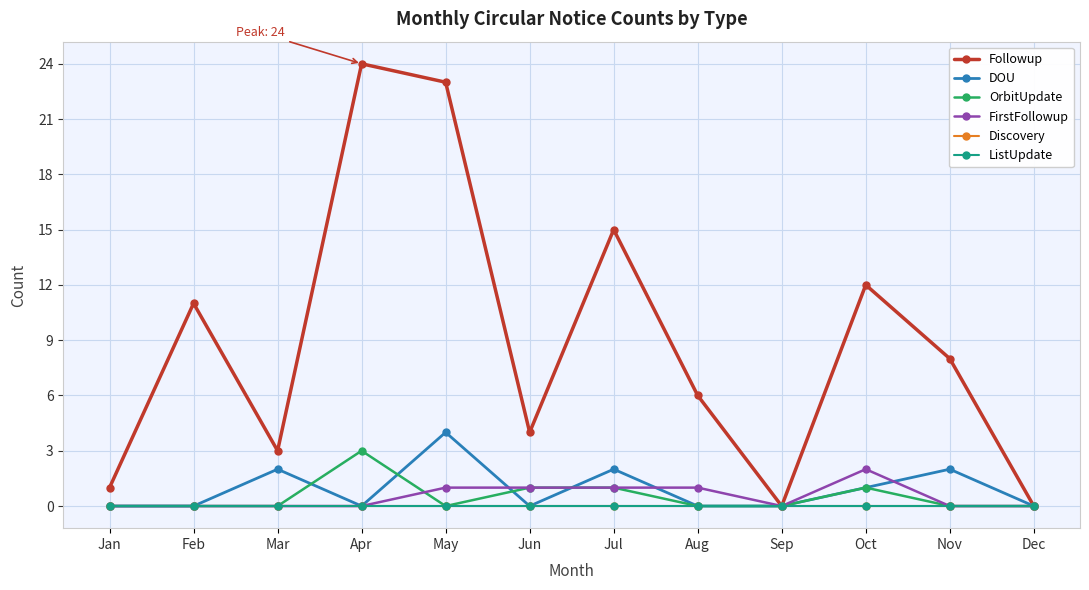

How many lines are shown in the chart?

6